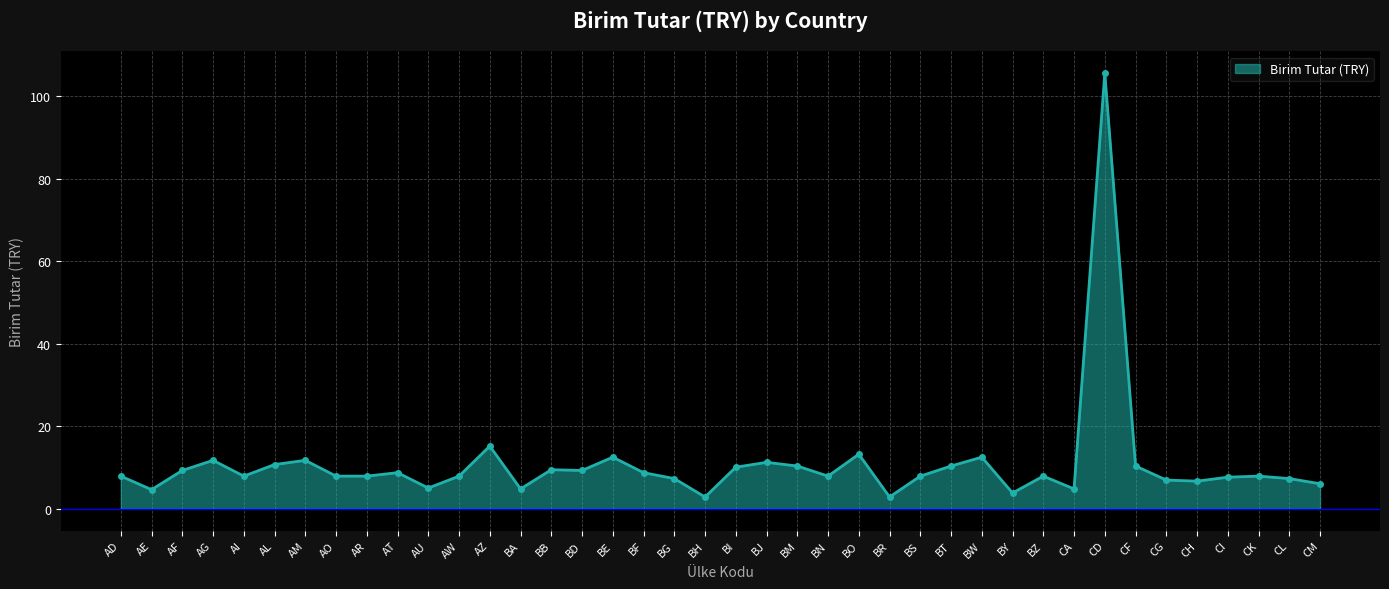

Which has a higher value, BB or CL?

BB